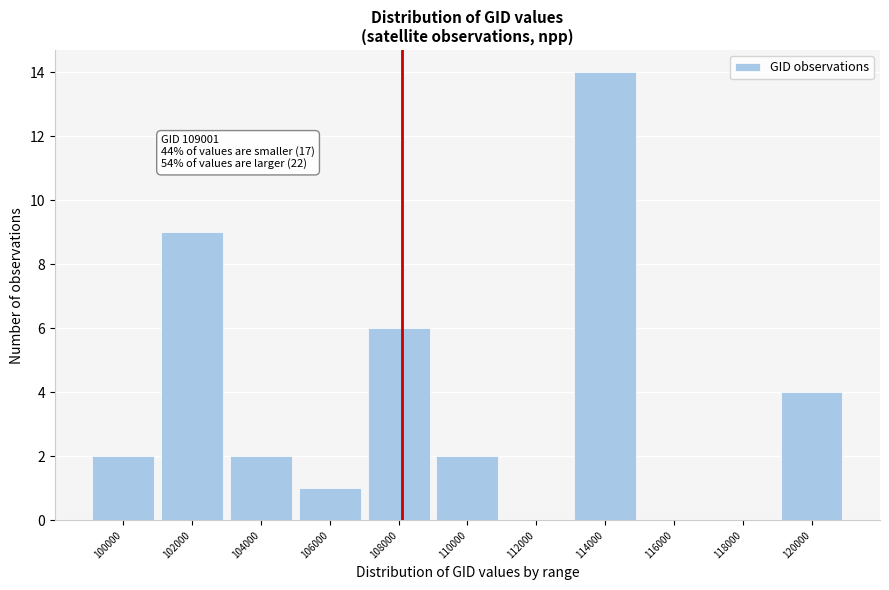

Reading right to left, transcribe all the data shown in this chart.

120000=4	118000=0	116000=0	114000=14	112000=0	110000=2	108000=6	106000=1	104000=2	102000=9	100000=2